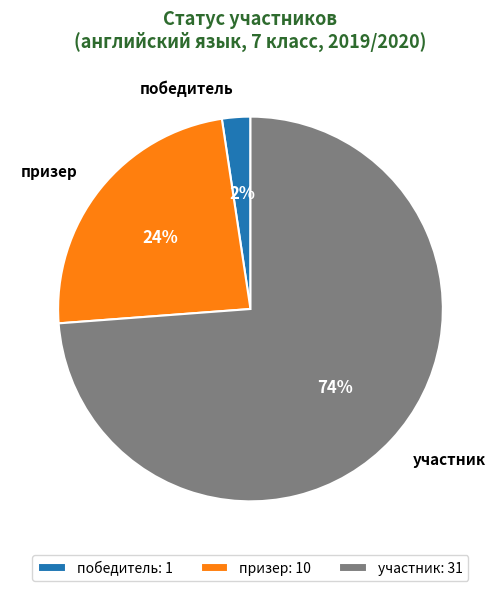

To the nearest percent, what portion does призер represent?

24%